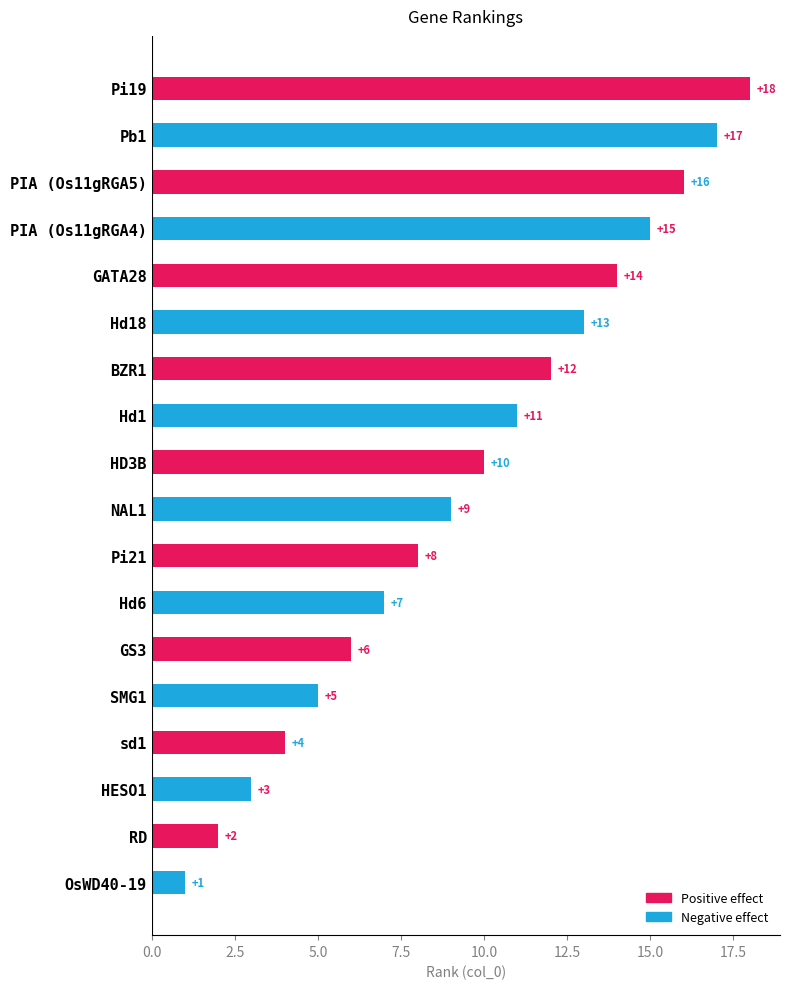

What is the difference between the maximum and minimum values in the Negative effect series?

16